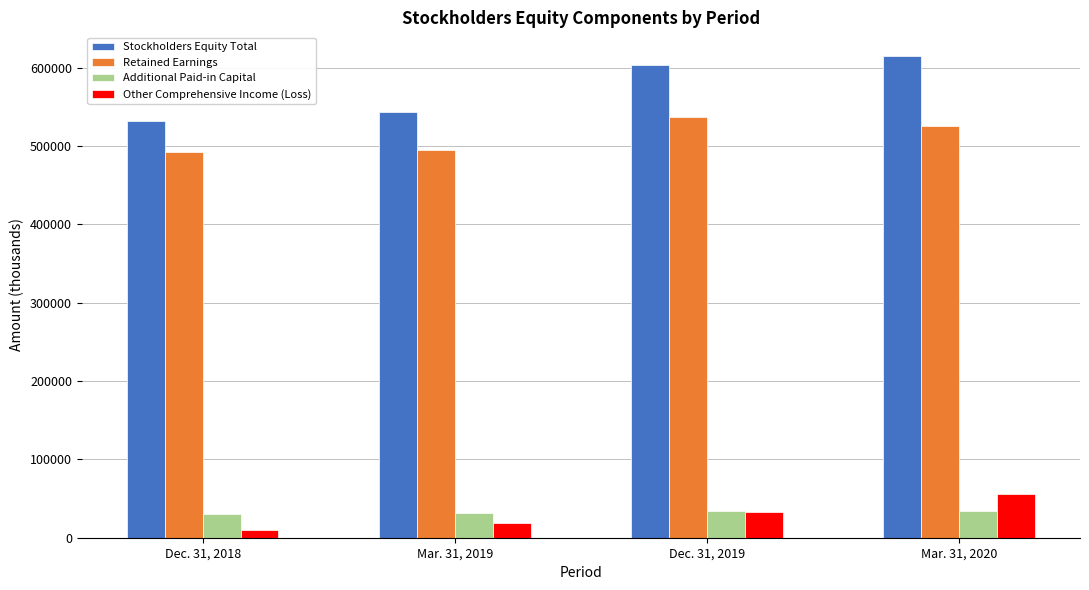

Which series has the largest range (max minus min)?

Stockholders Equity Total